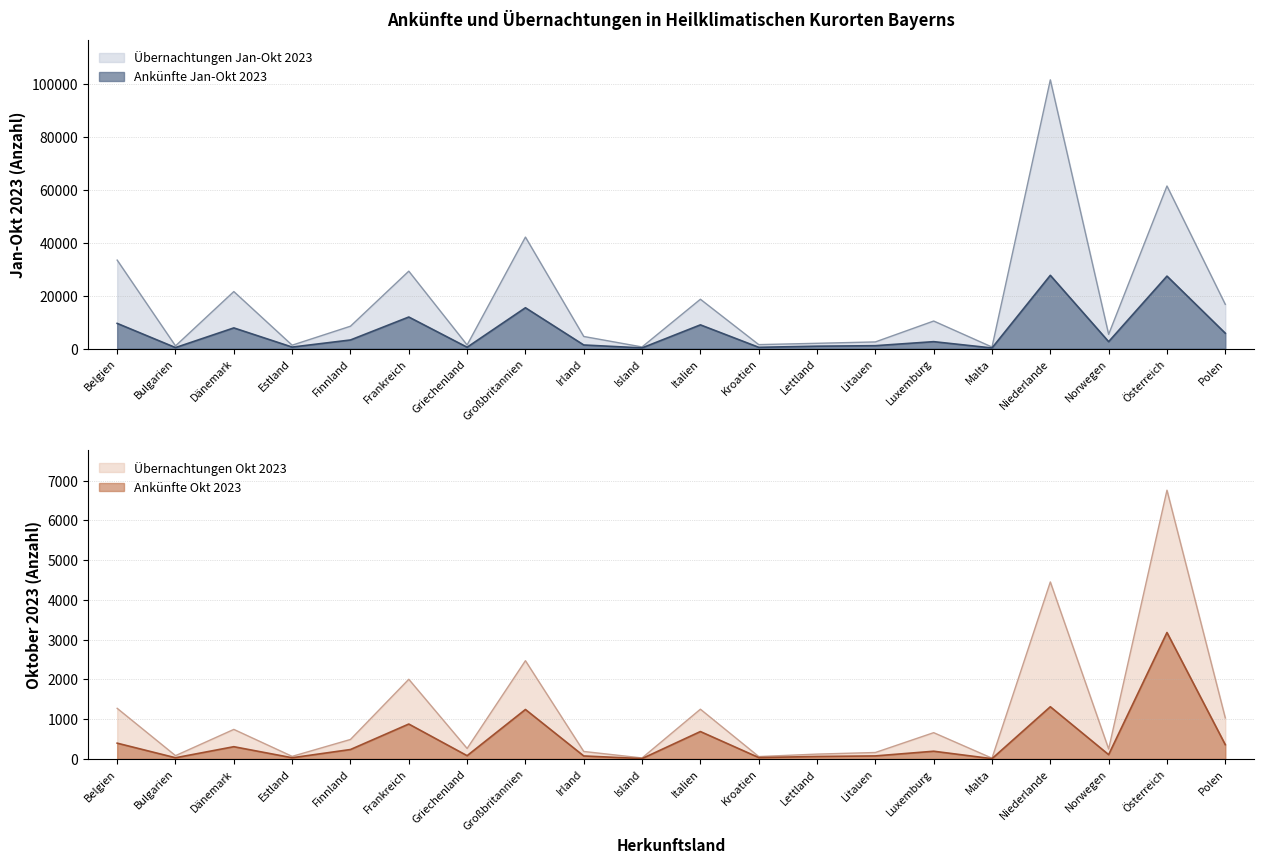

What is the difference between the maximum and minimum values in the Übernachtungen Okt 2023 series?

6741